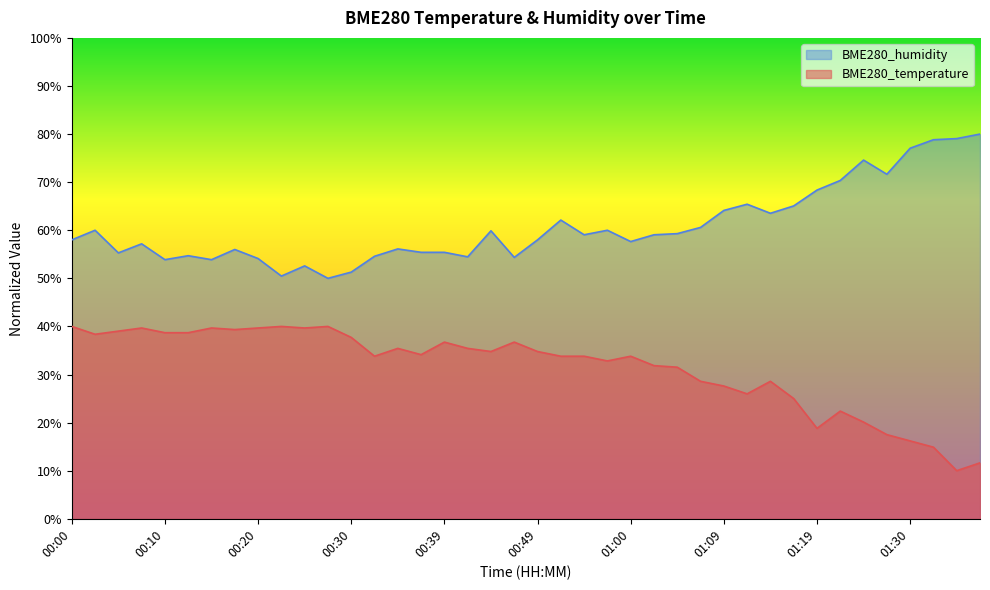

What is the difference between the maximum and second lowest values in the BME280_humidity series?

29.5